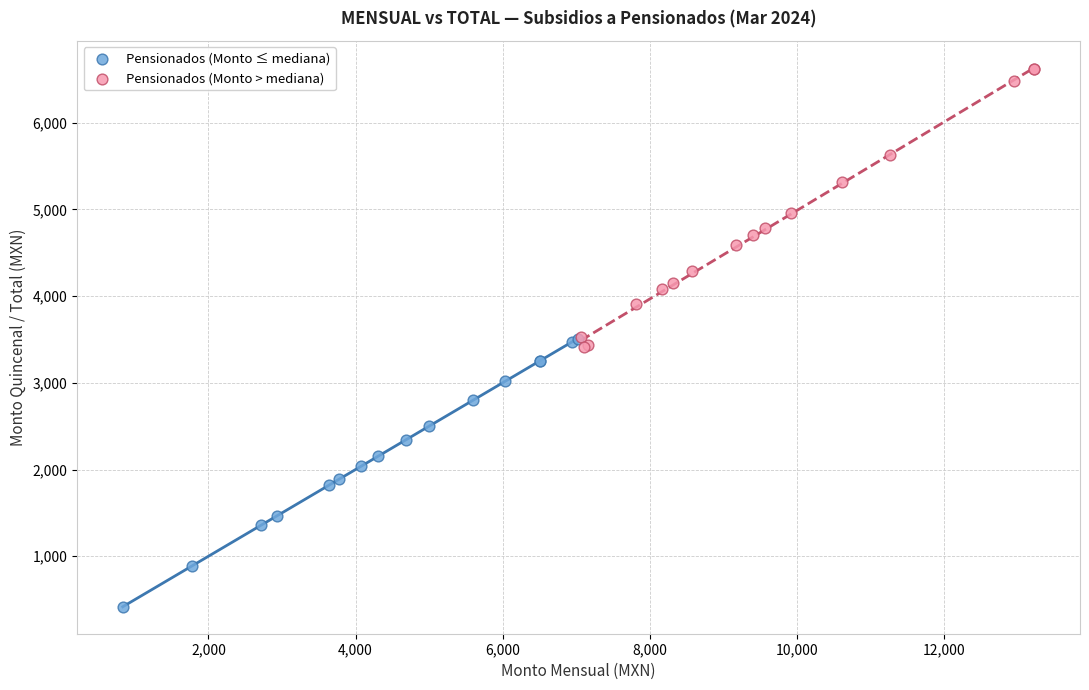

Which series reaches the minimum Y coordinate?

Pensionados (Monto ≤ mediana)